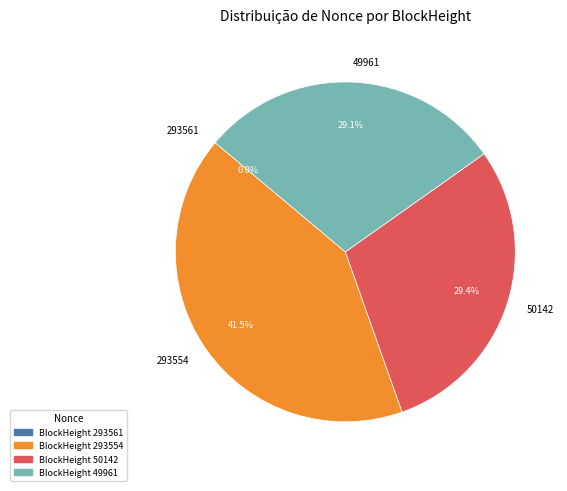

Between 49961 and 293554, which is larger?

293554